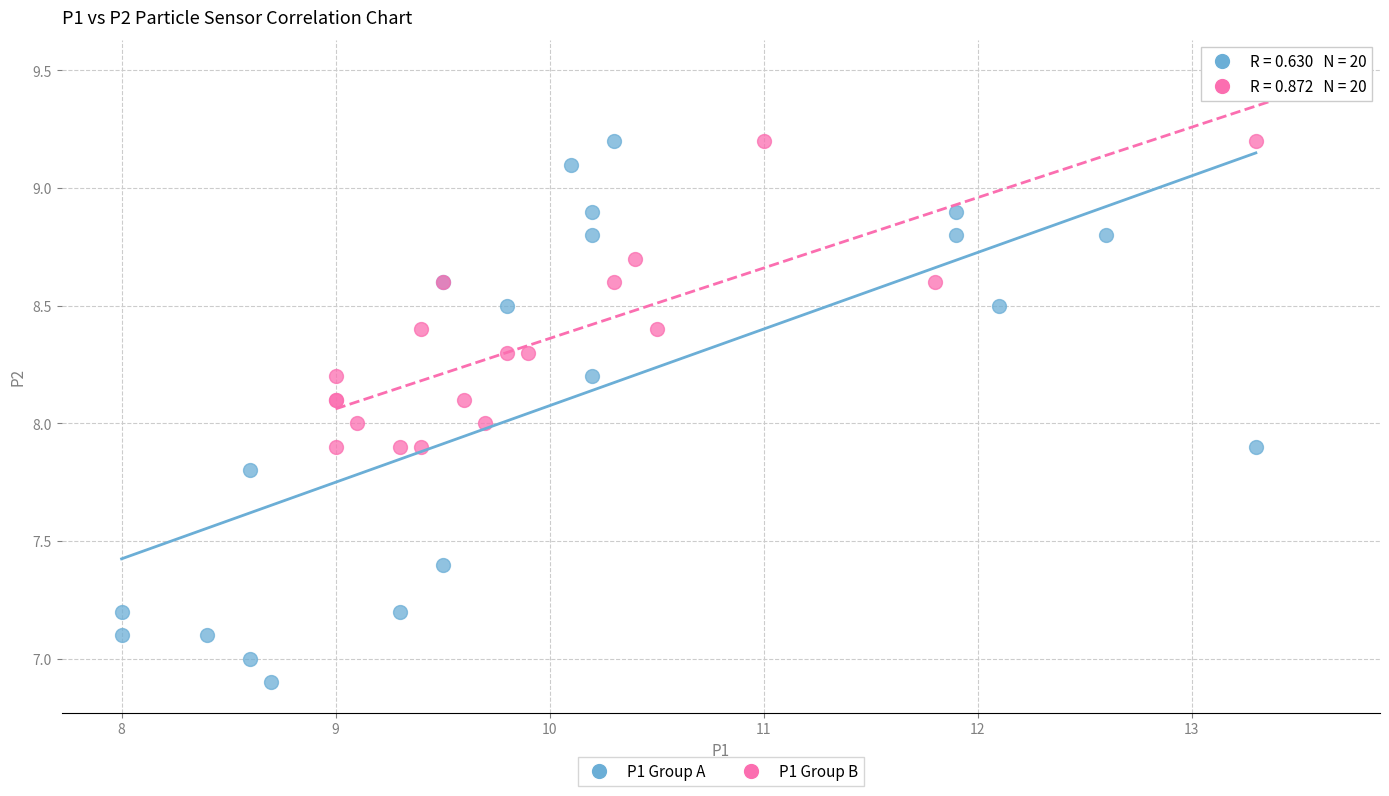

Which series contains the lowest Y value?

P1 Group A